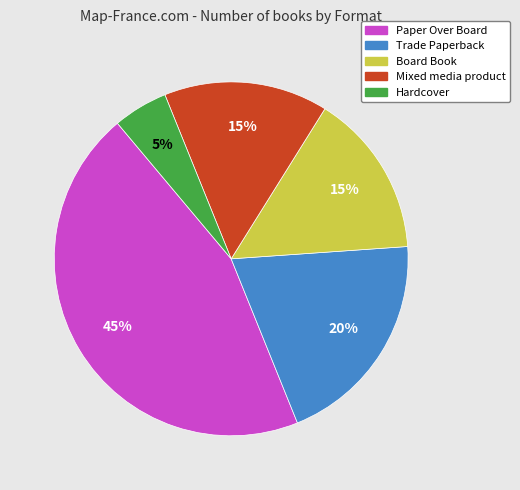

Count the number of slices in the pie.

5